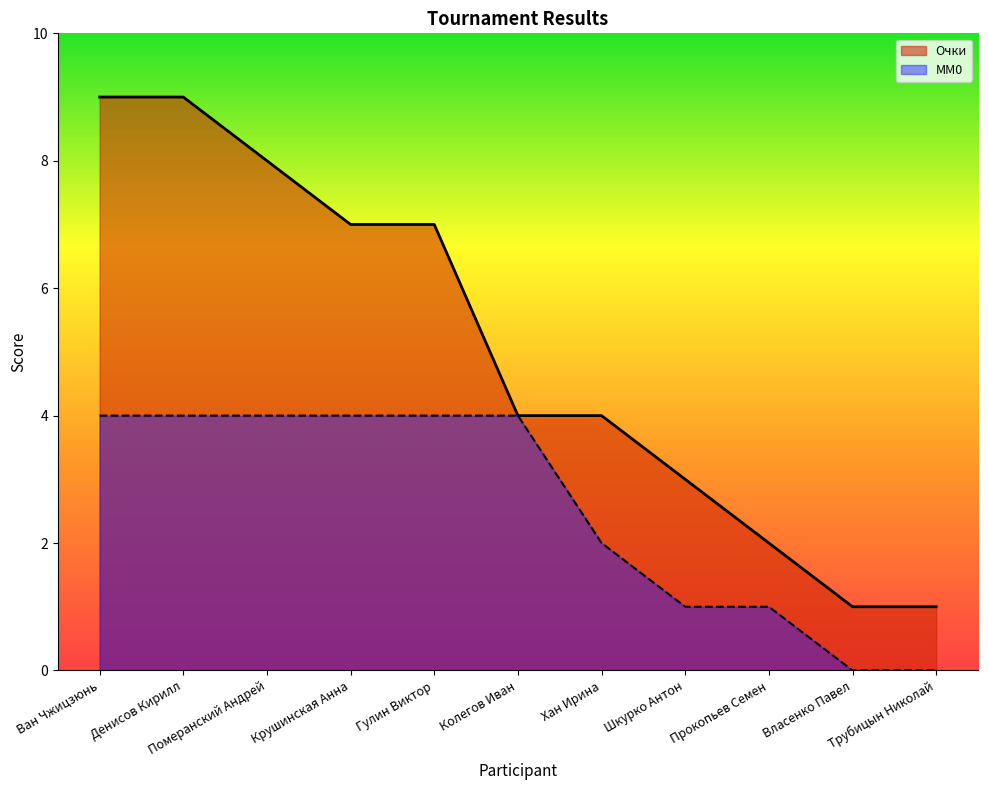

True or false: MM0 and Место intersect in this chart.

False